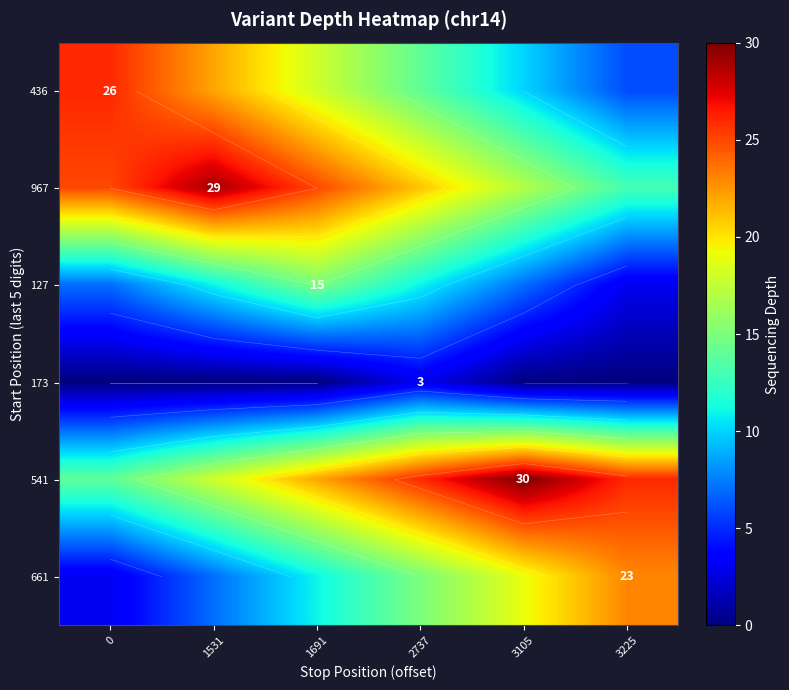

Count the 436 values in the range 10 to 22.

4